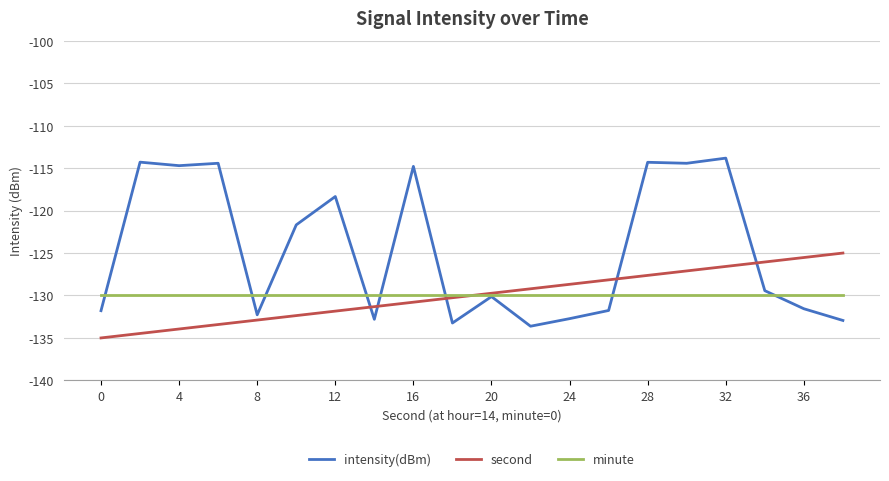

Which series has the widest spread of values?

intensity(dBm)